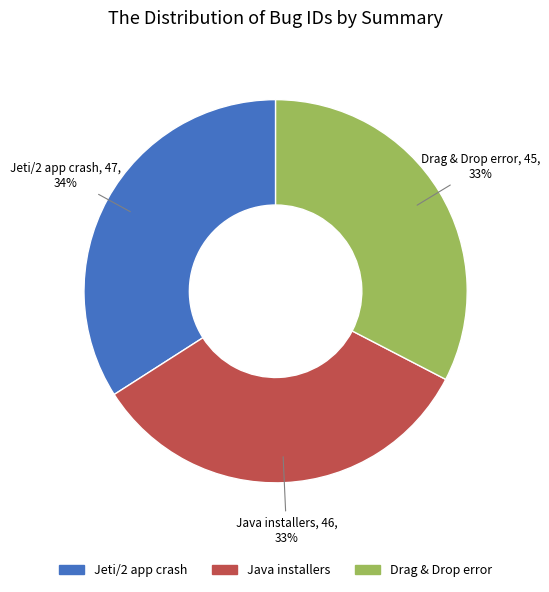

To the nearest percent, what is the average slice percentage?

33%